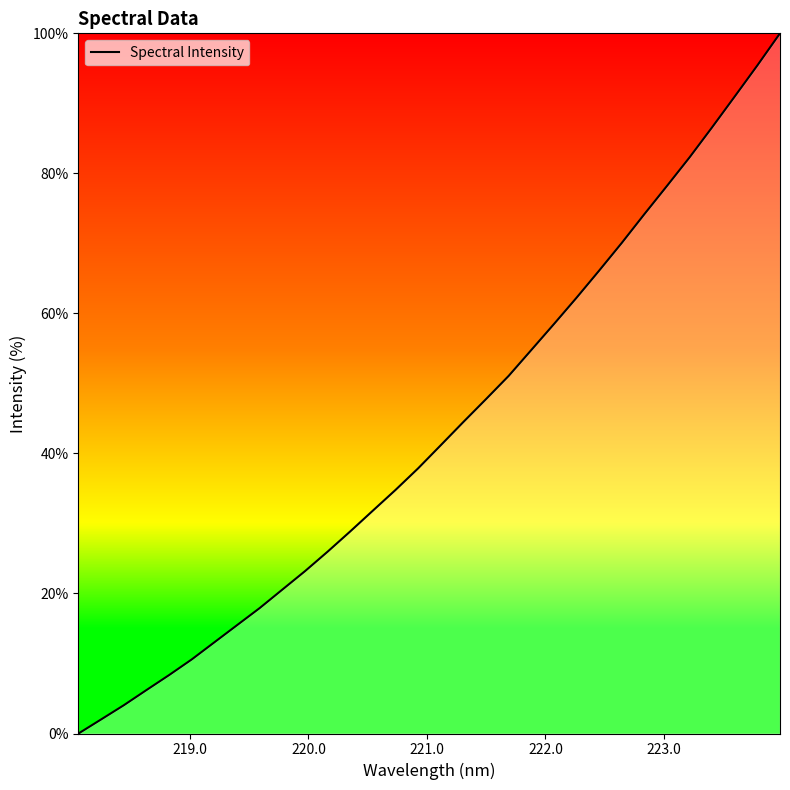

What is the greatest value displayed?

100.0